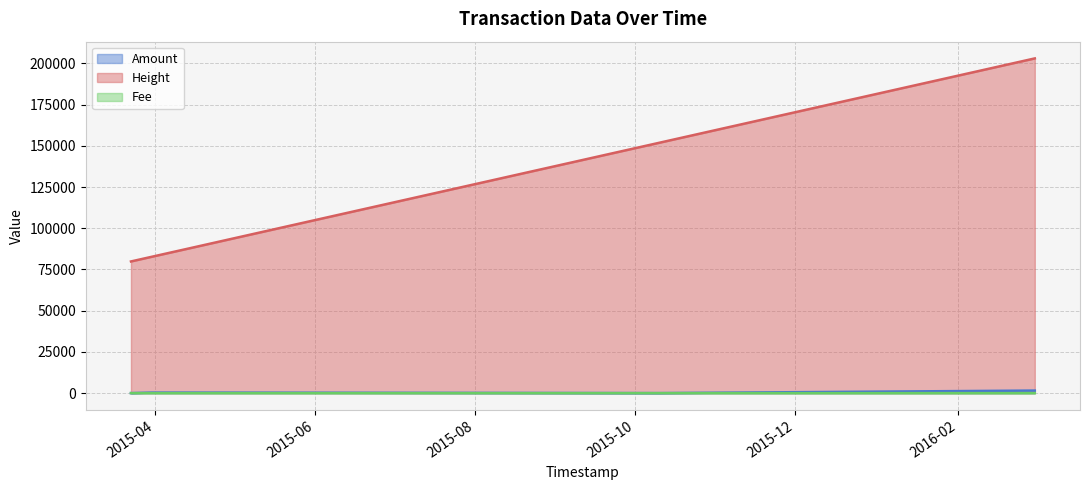

How many lines are shown in the chart?

3